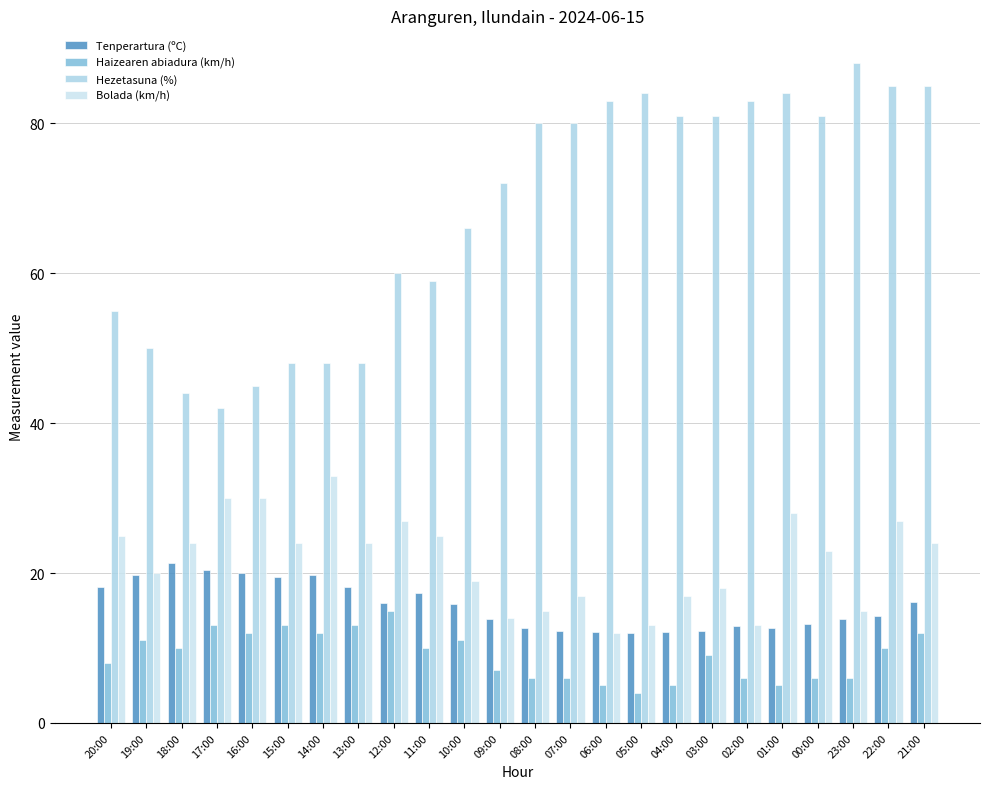

Which series has the largest range (max minus min)?

Hezetasuna (%)